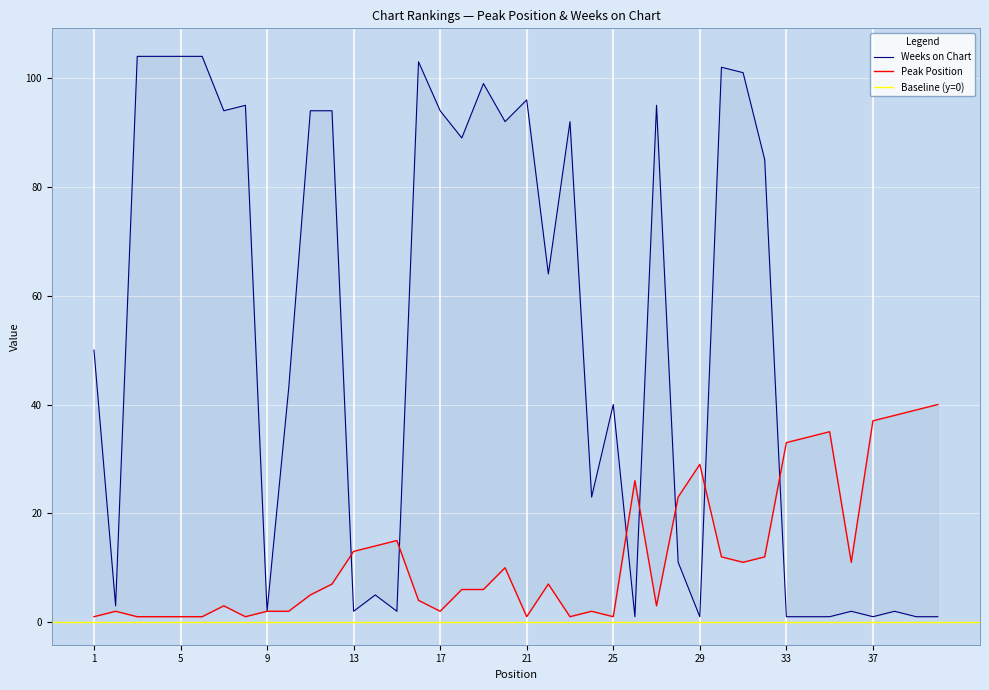

True or false: Weeks on Chart has more than 0 points higher than both neighbors.

True